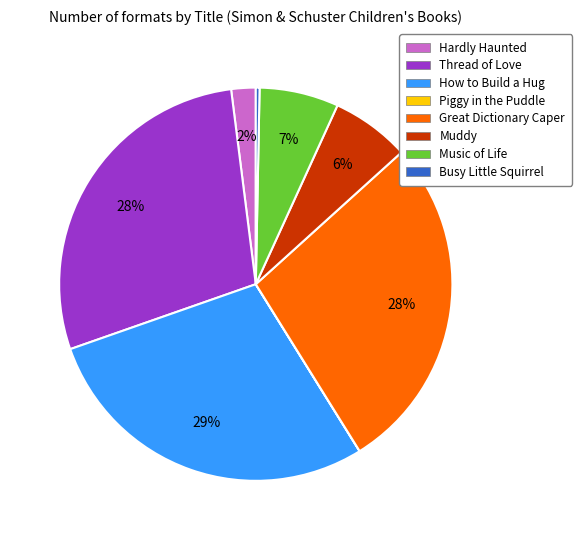

Is there a majority slice in this chart?

No